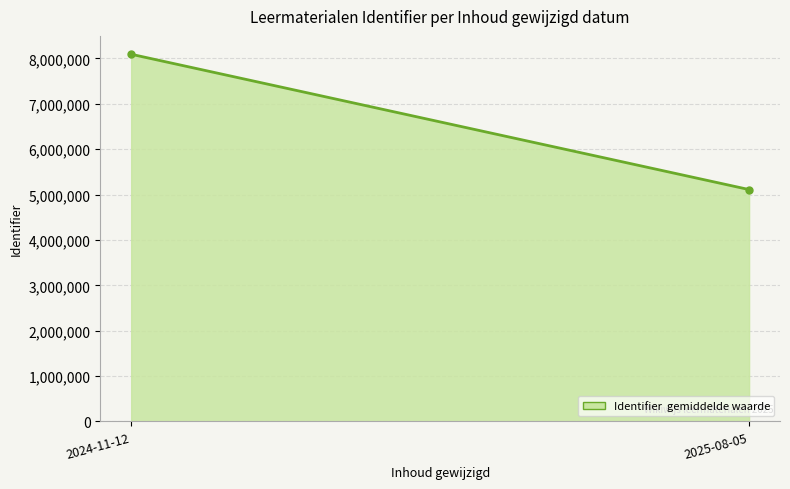

What is the ratio of the value at 2025-08-05 to the value at 2024-11-12?

0.6